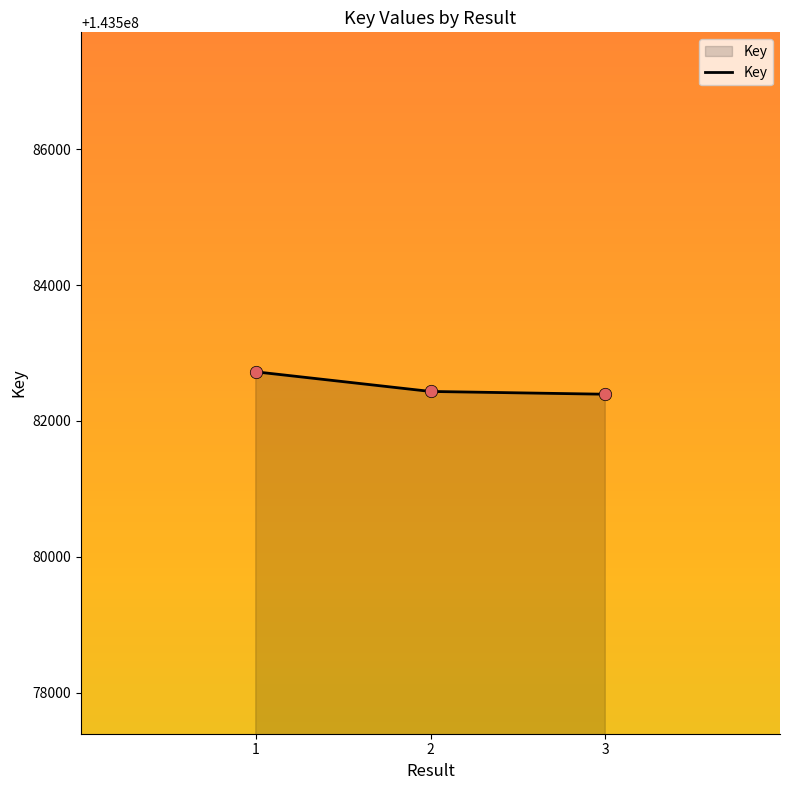

Which has a higher value, 1 or 3?

1